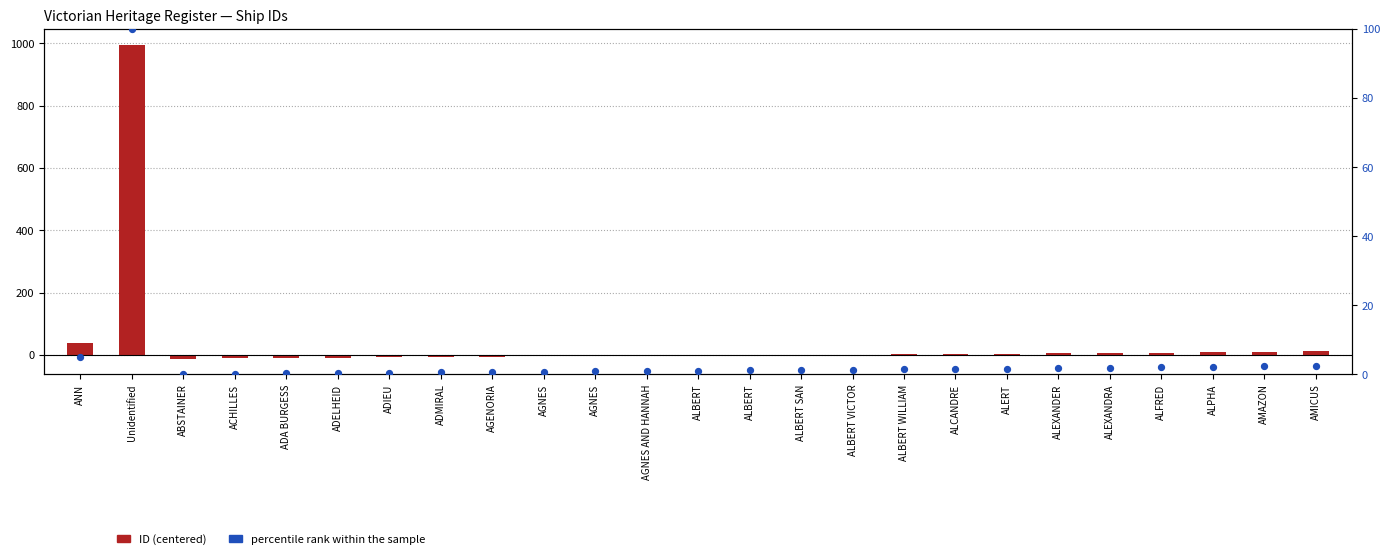

At which category is the sum across all series the highest?

Unidentified